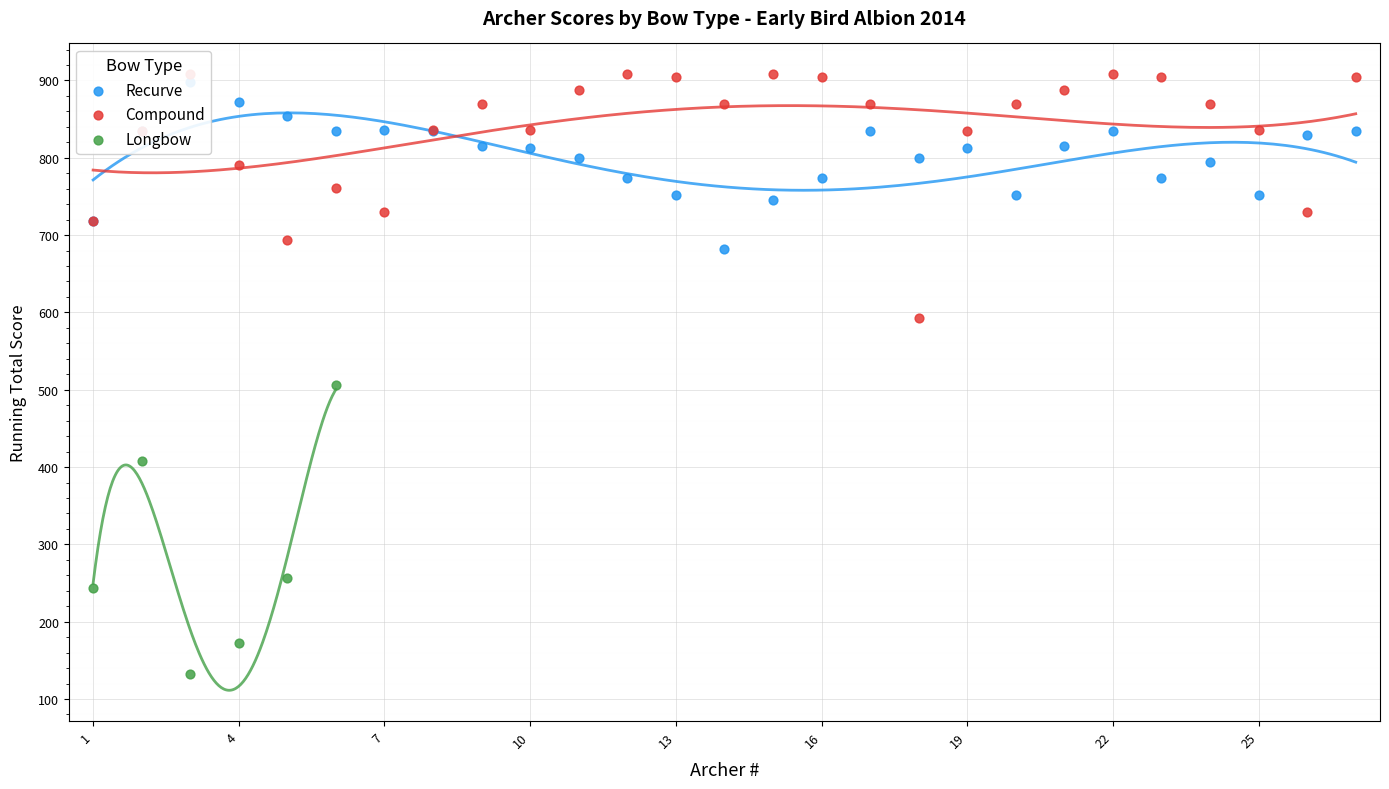

Which series has the largest total across all categories?

Compound